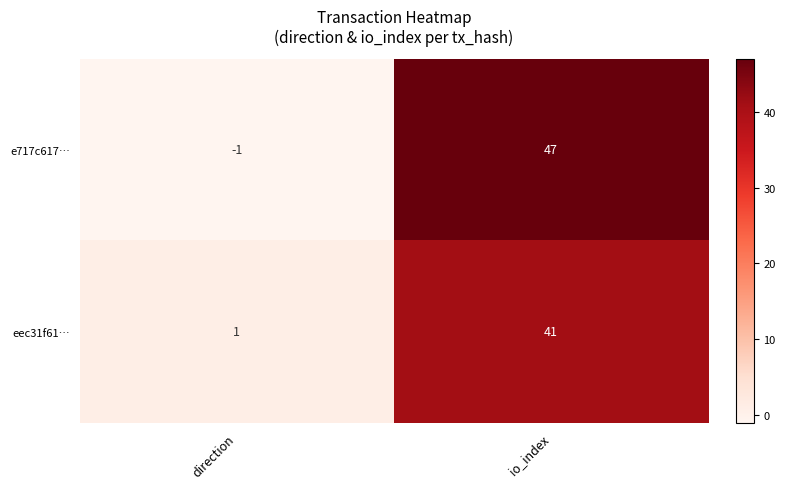

Which category has the highest value across all series?

io_index